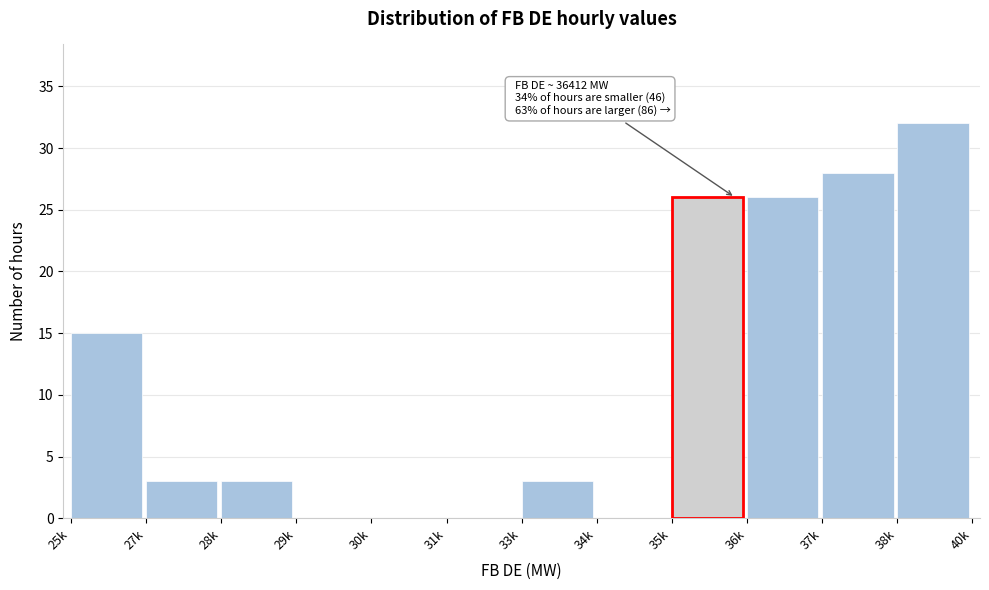

Reading right to left, what are all the values shown in this chart?

38k=32	37k=28	36k=26	34k=0	33k=3	31k=0	30k=0	29k=0	28k=3	27k=3	25k=15